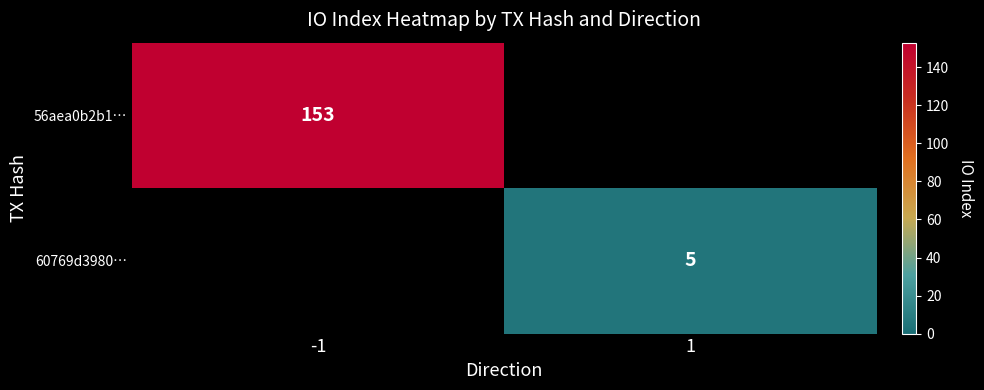

At which category does the chart reach its minimum across all series?

1